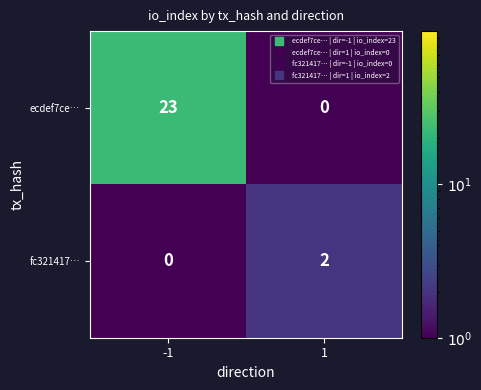

Which category has the highest value across all series?

-1